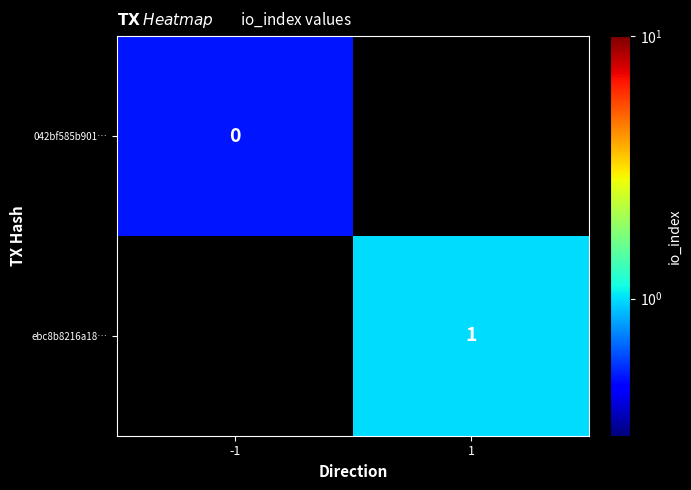

At how many categories does at least one series exceed 0?

2